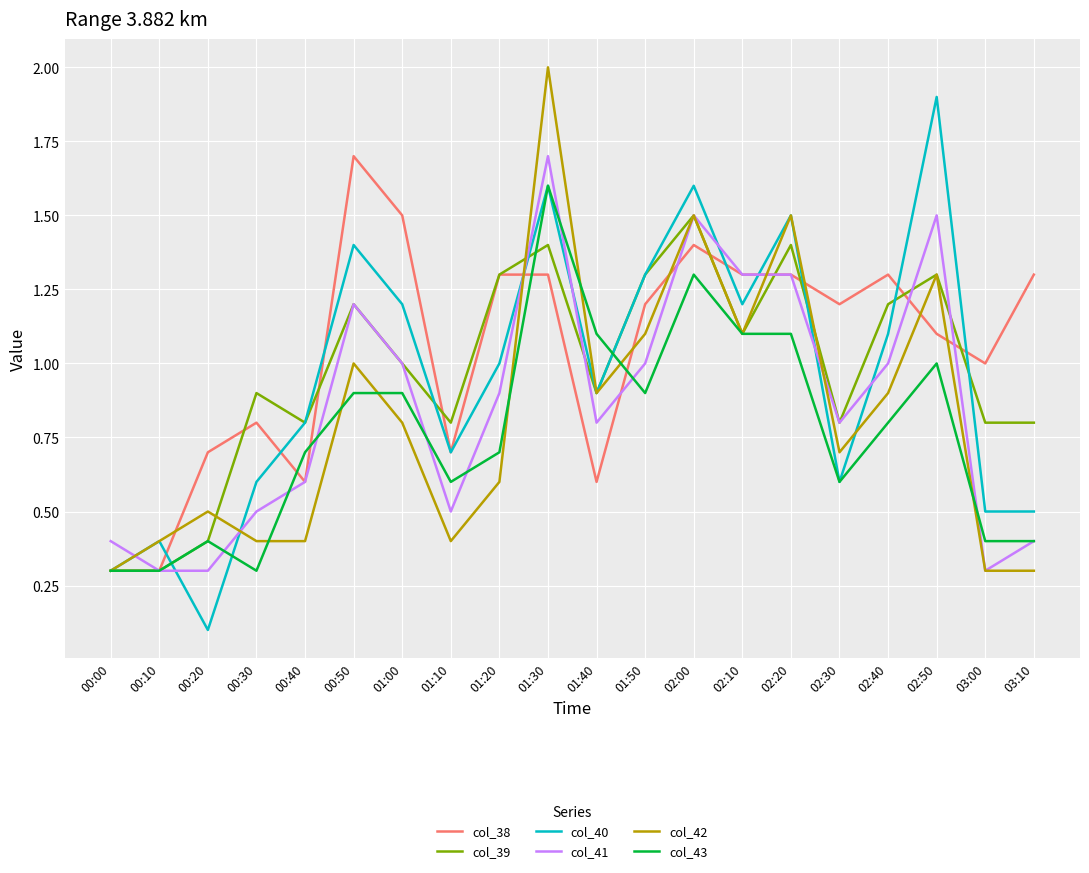

What is the lowest value of the col_39 series?

0.3